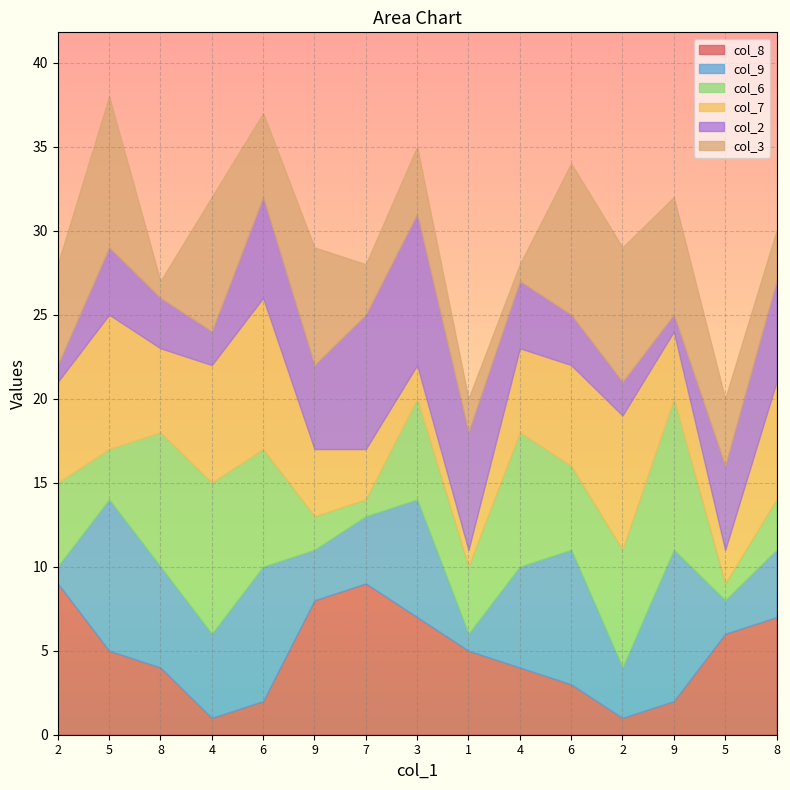

What is the sum of all col_7 values?

77